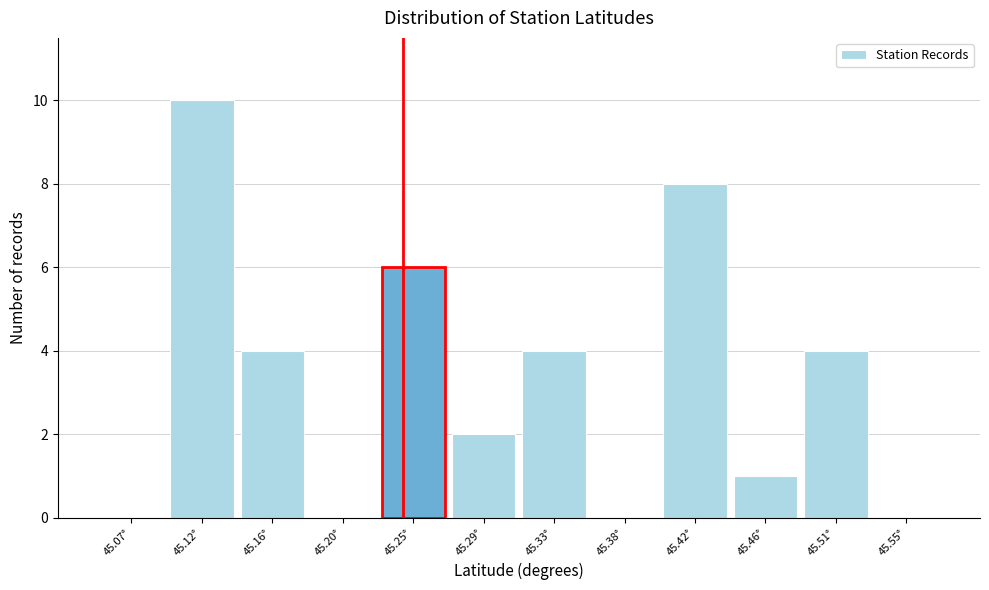

How tall is the bar that spans 45.485 to 45.525 on the x-axis? Neither the bar edges nor the heights are printed on the chart, so give them approximately, as read against the axes.

4